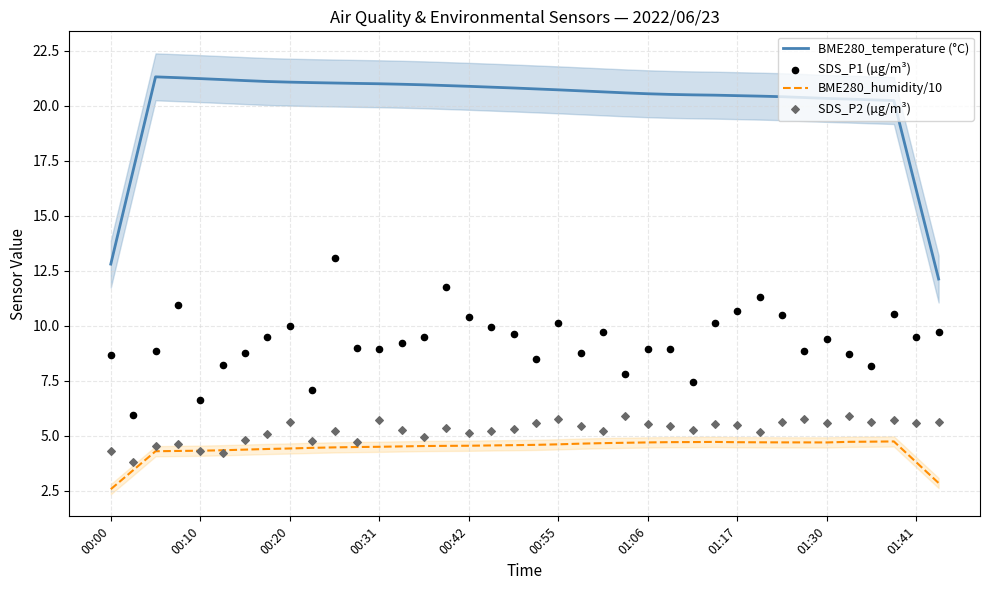

True or false: BME280_temperature (°C) has a value of 21.0 at 00:31.

True